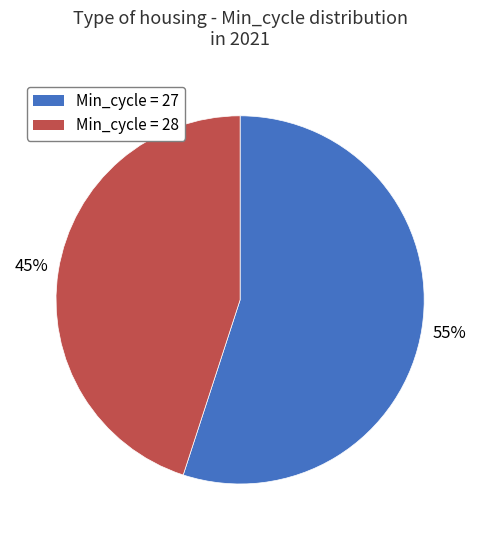

Count the number of slices in the pie.

2